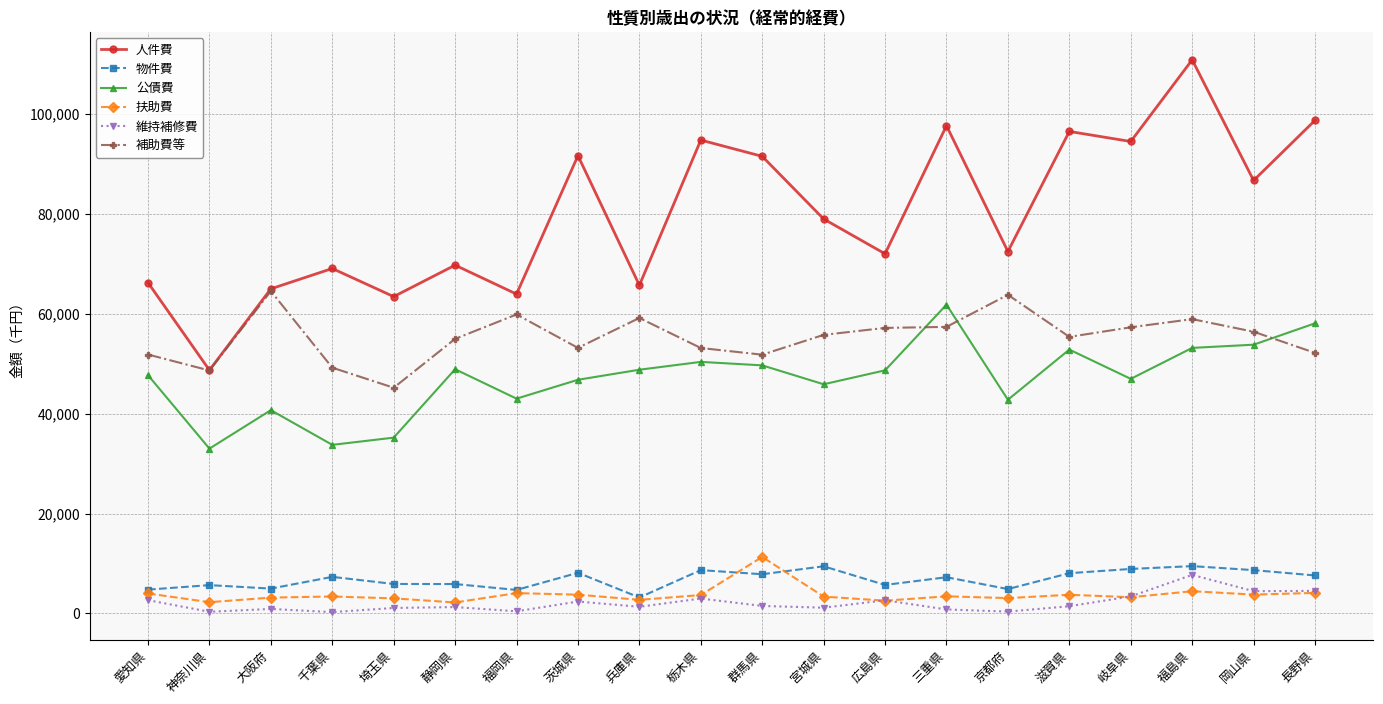

True or false: 維持補修費 and 公債費 intersect in this chart.

False